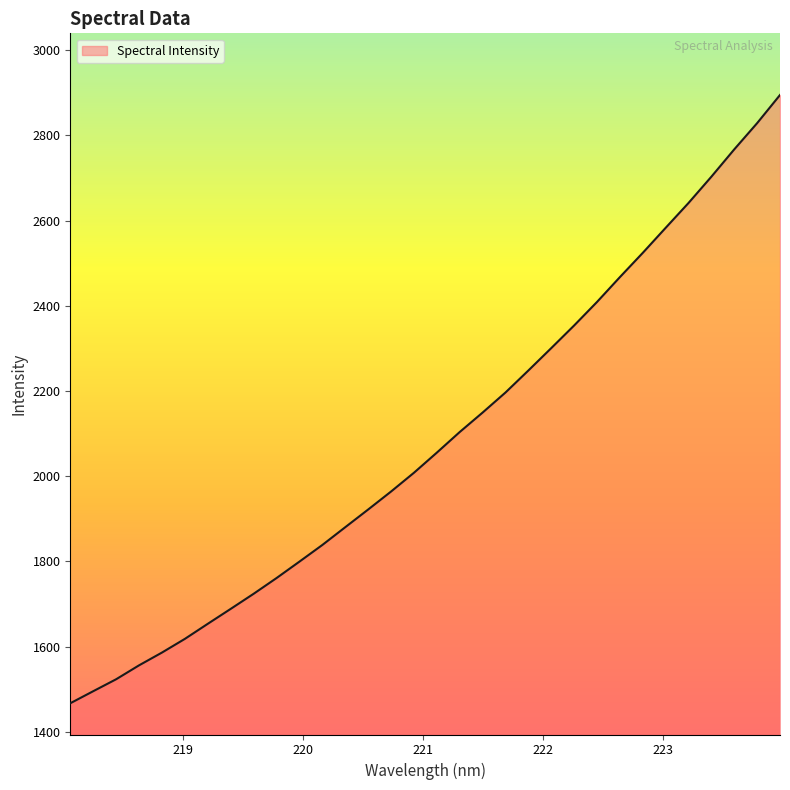

What is the difference between the maximum and minimum values?

1428.0